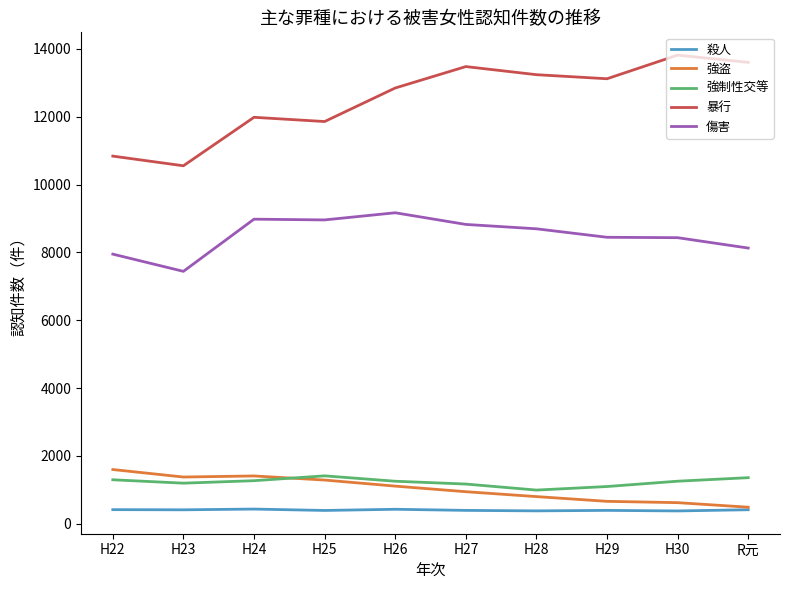

Rank the series by their maximum value, from lowest to highest.

殺人, 強制性交等, 強盗, 傷害, 暴行